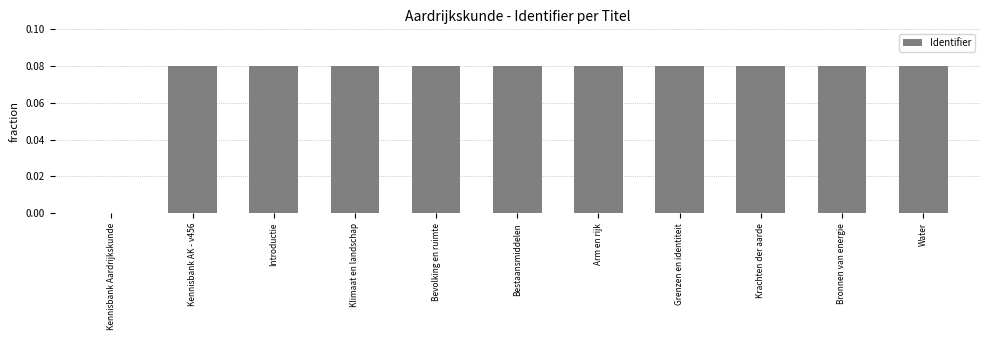

Between Bronnen van energie and Kennisbank Aardrijkskunde, which is larger?

Bronnen van energie